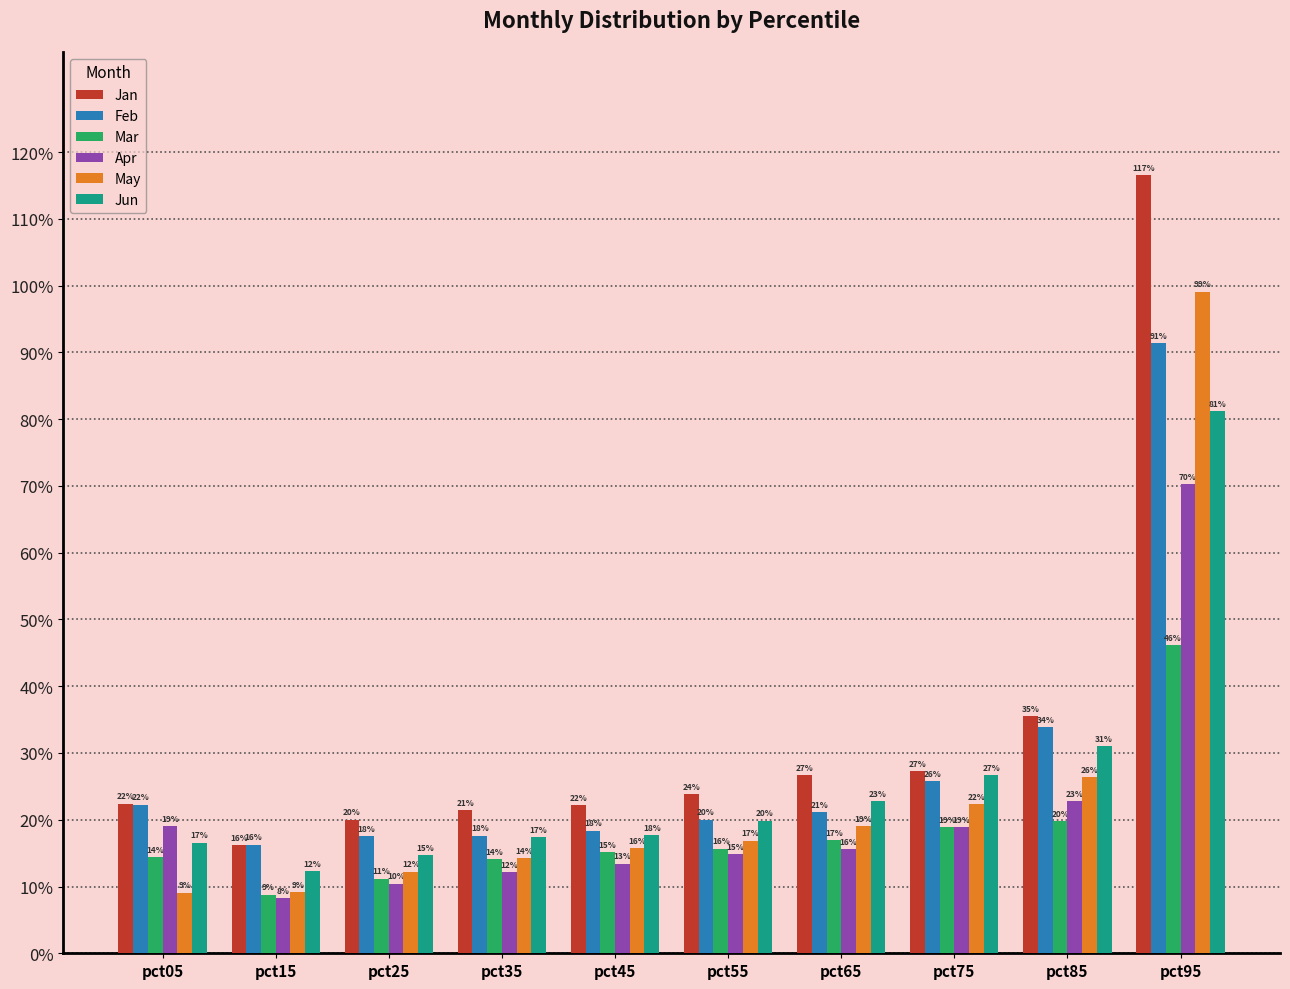

Does the chart contain any negative values?

No